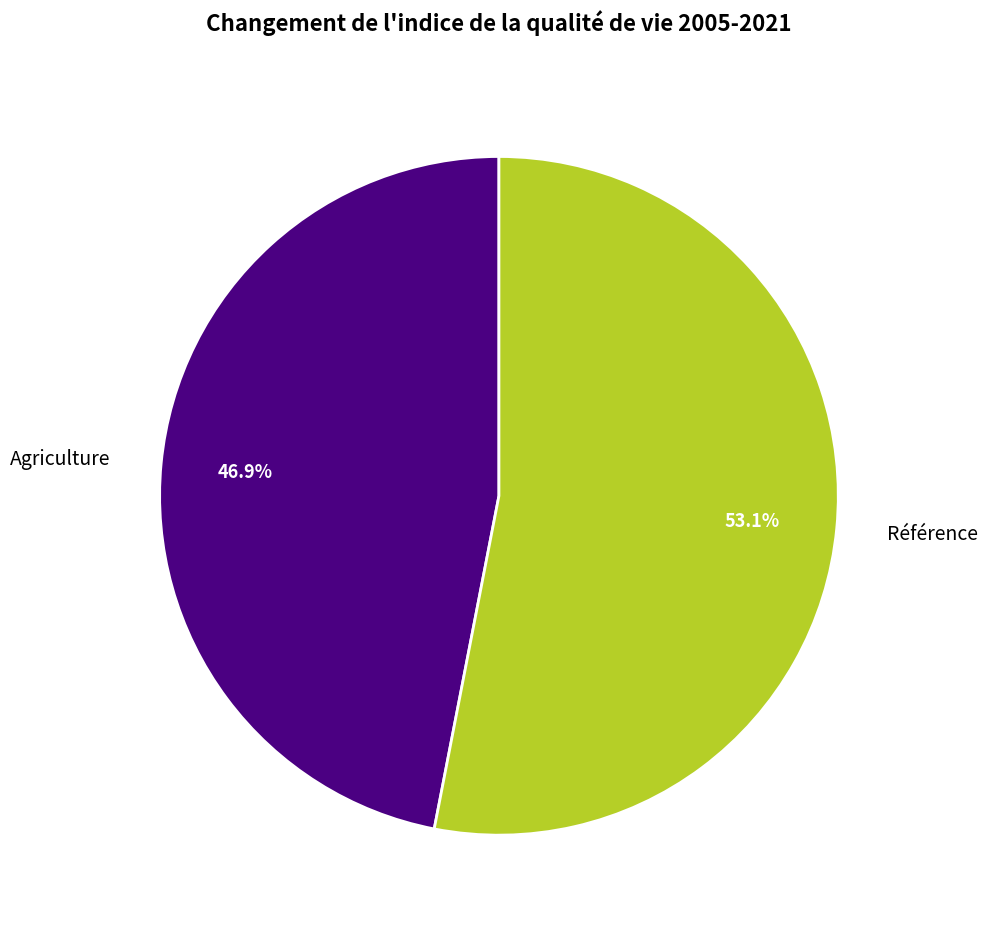

To the nearest percent, what portion does Agriculture represent?

47%